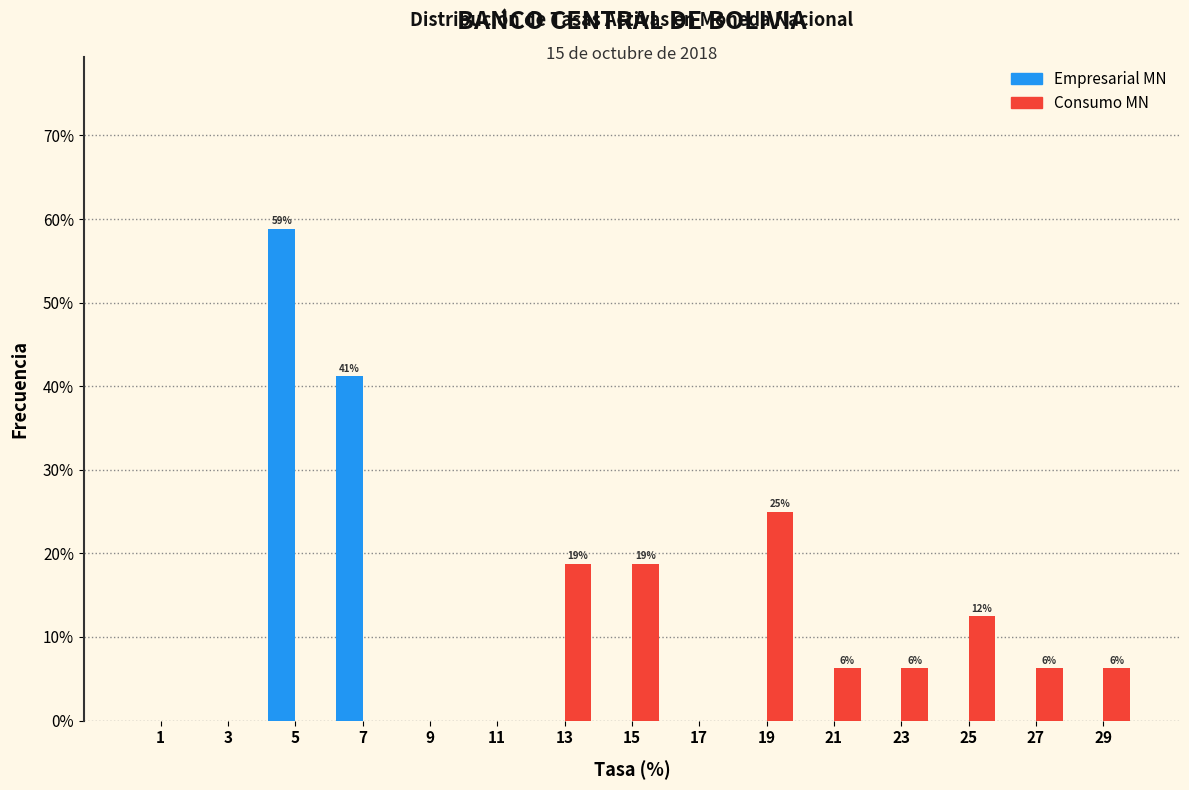

In the Consumo MN series, which range on the x-axis has the tallest bar?

18 to 20